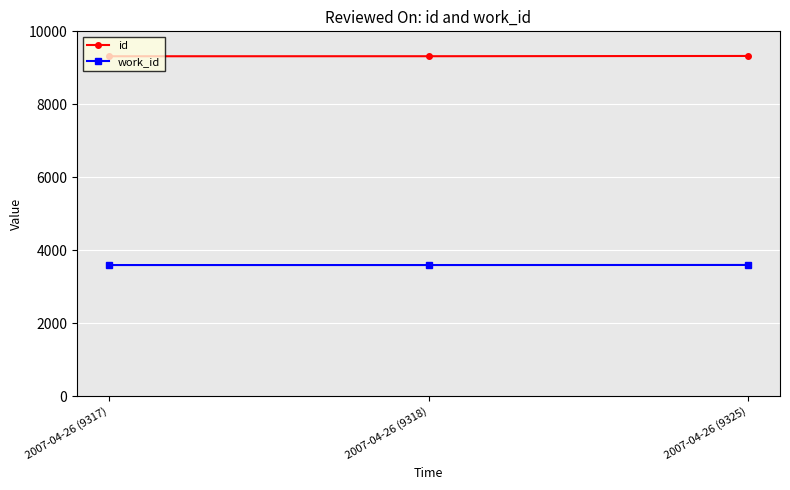

What is the difference between the highest and lowest values at 2007-04-26 (9325)?

5727